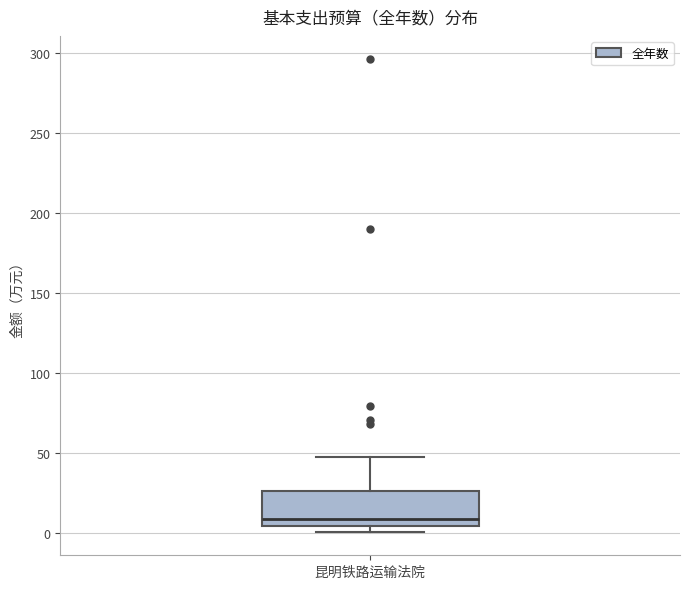

Where does the median line of the box for 昆明铁路运输法院 sit on the y-axis? The values are not printed on the chart, so give them approximately, as read against the axis.

10